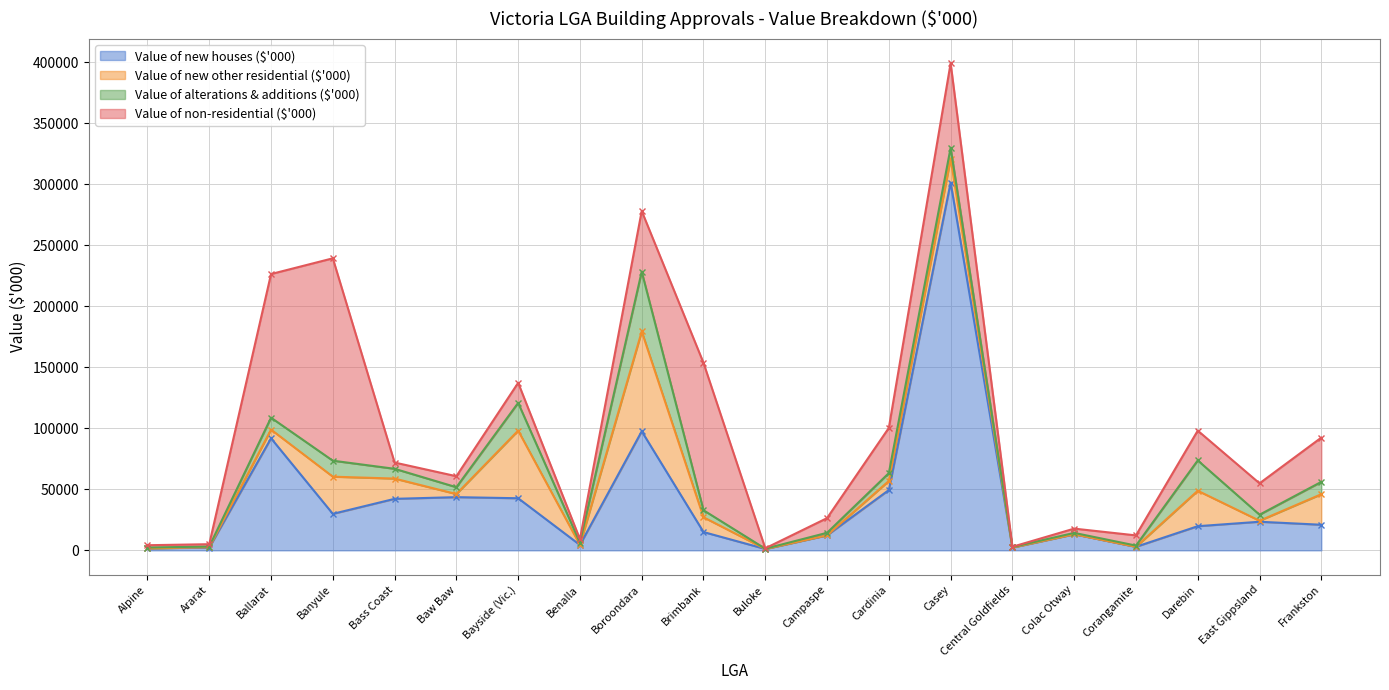

Where is the first local maximum for Value of new houses ($'000)?

Ballarat